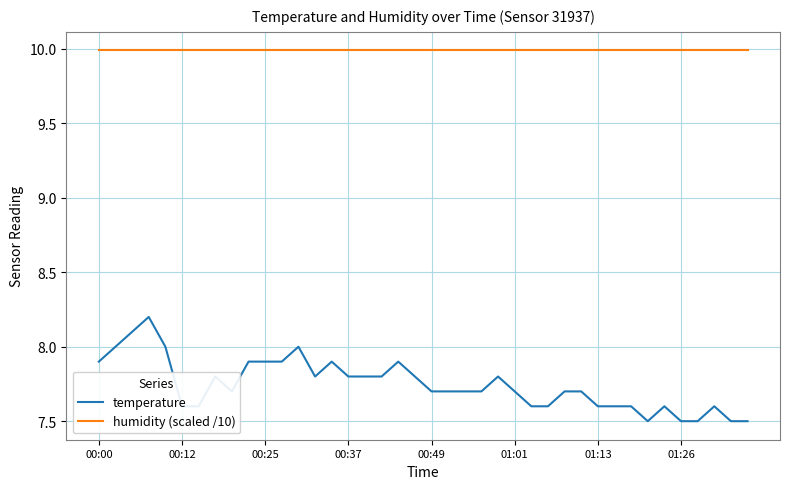

What is the minimum value for temperature?

7.5